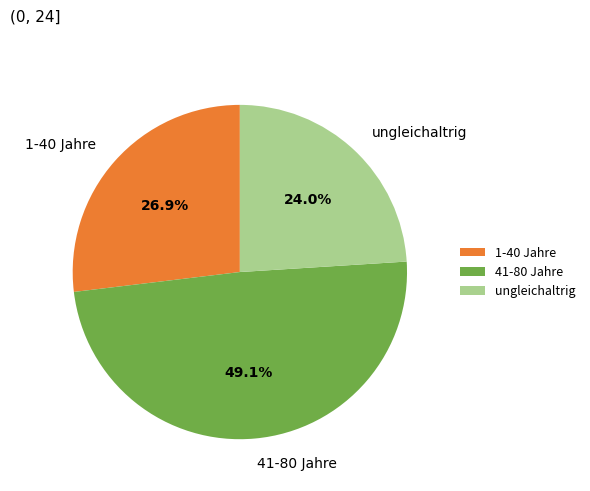

Which has a higher value, ungleichaltrig or 41-80 Jahre?

41-80 Jahre